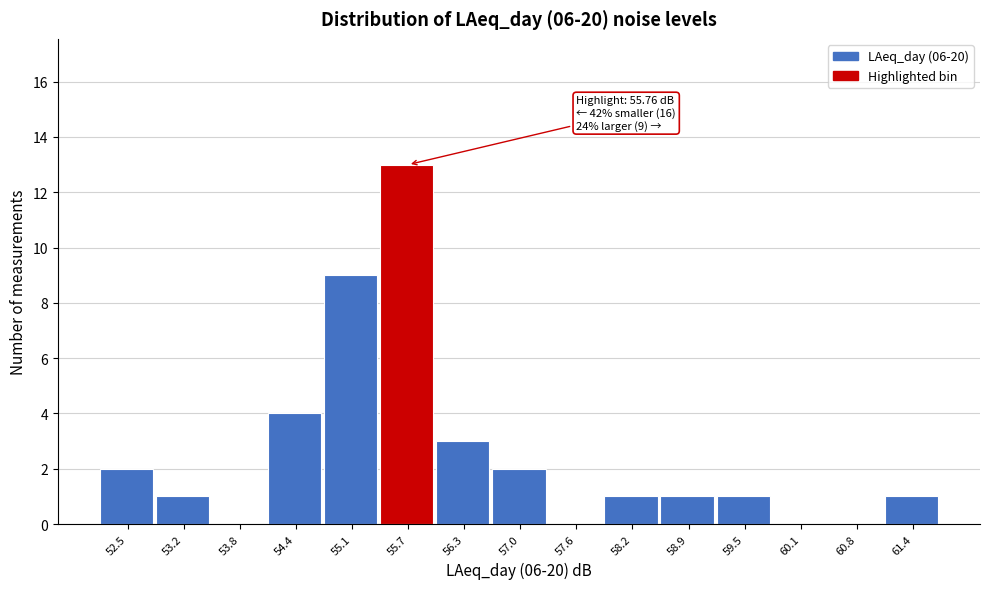

Over which range of the x-axis is the bar tallest?

55.4 to 56.0